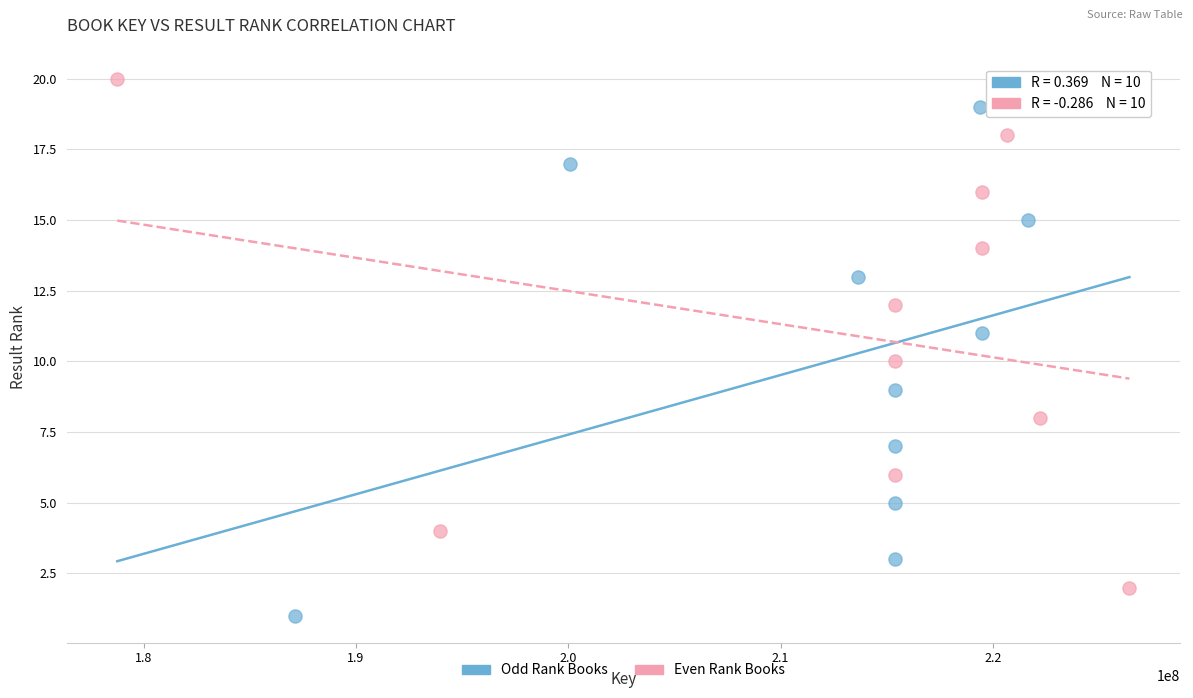

Which series reaches the minimum Y coordinate?

Odd Rank Books